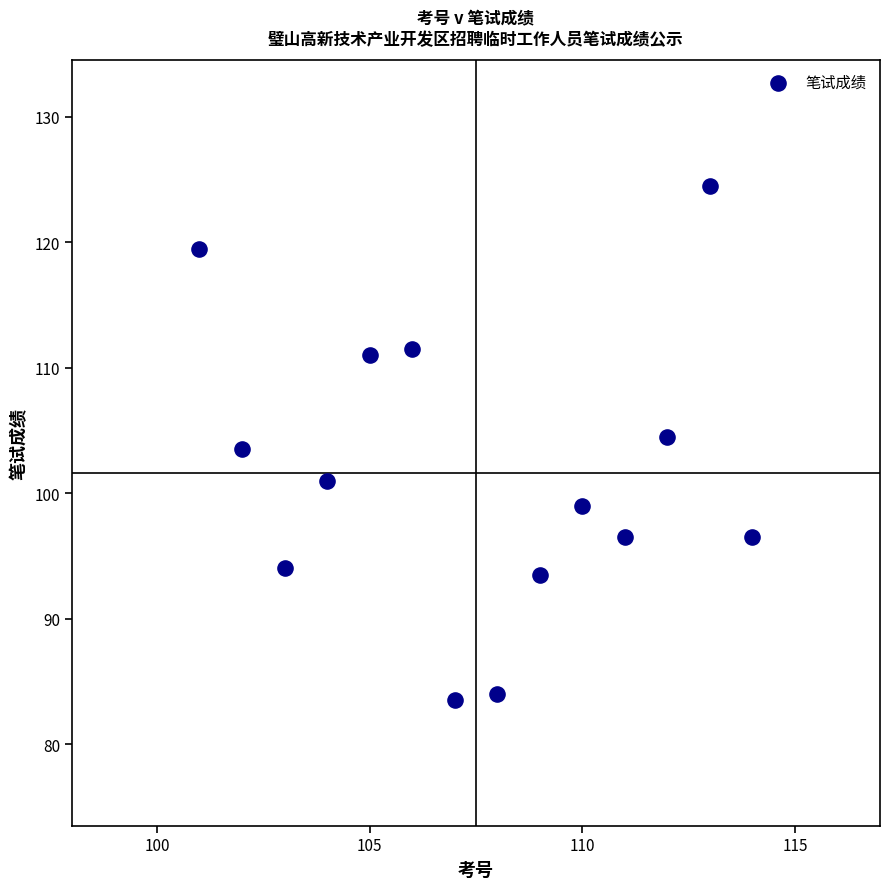

What is the range of X values (max minus min)?

13.0